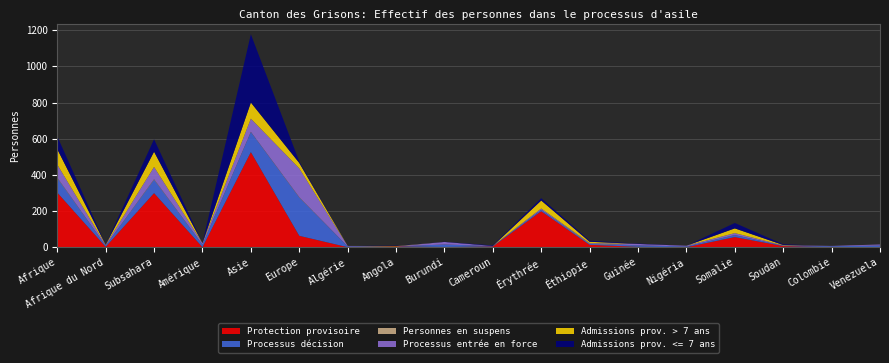

Reading left to right, list all the values displayed in this chart.

Protection provisoire: 302	2	299	0	526	63	0	4	1	4	199	13	2	0	56	6	0	0
Processus décision: 80	6	74	14	111	212	4	0	14	2	8	5	8	4	11	2	5	9
Personnes en suspens: 3	0	3	0	1	2	0	0	0	0	0	3	0	0	0	0	0	0
Processus entrée en force: 72	4	68	8	73	159	3	0	14	1	7	2	8	4	11	2	2	6
Admissions prov. > 7 ans: 85	1	84	0	89	30	0	2	0	0	44	7	0	0	26	2	0	0
Admissions prov. <= 7 ans: 71	1	69	0	378	8	0	2	1	3	13	6	2	0	30	4	0	0